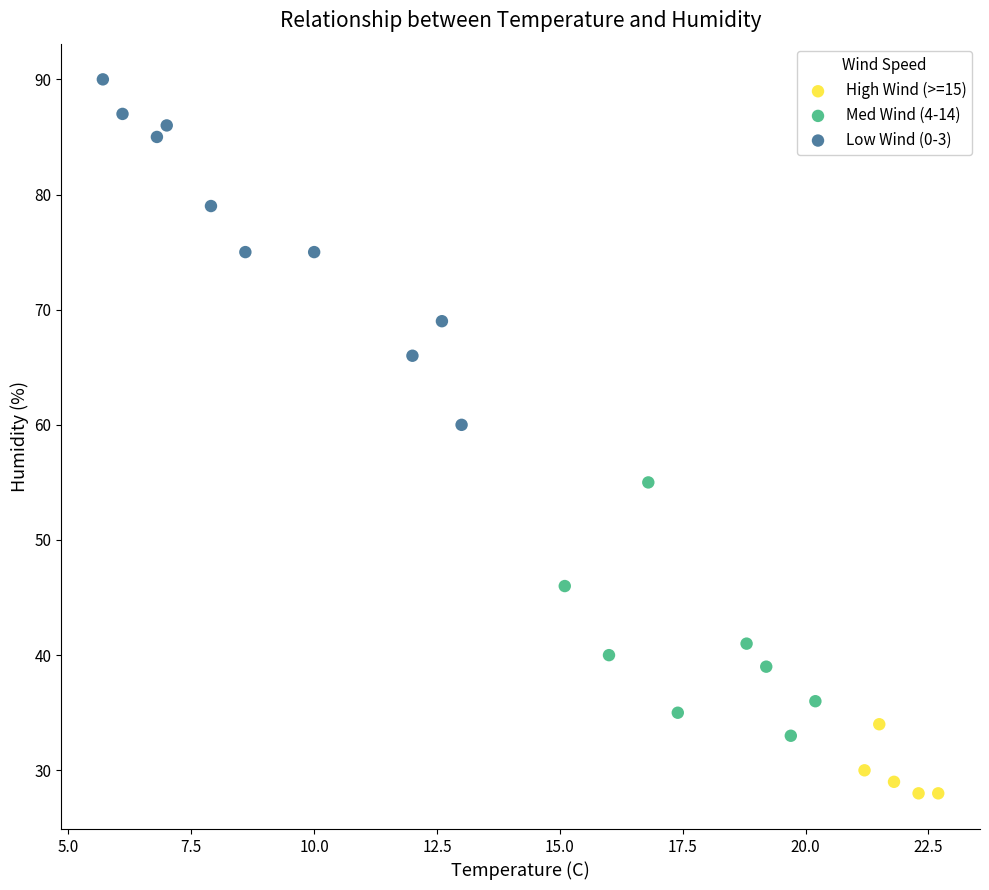

Which series has the widest spread of Y values?

Low Wind (0-3)